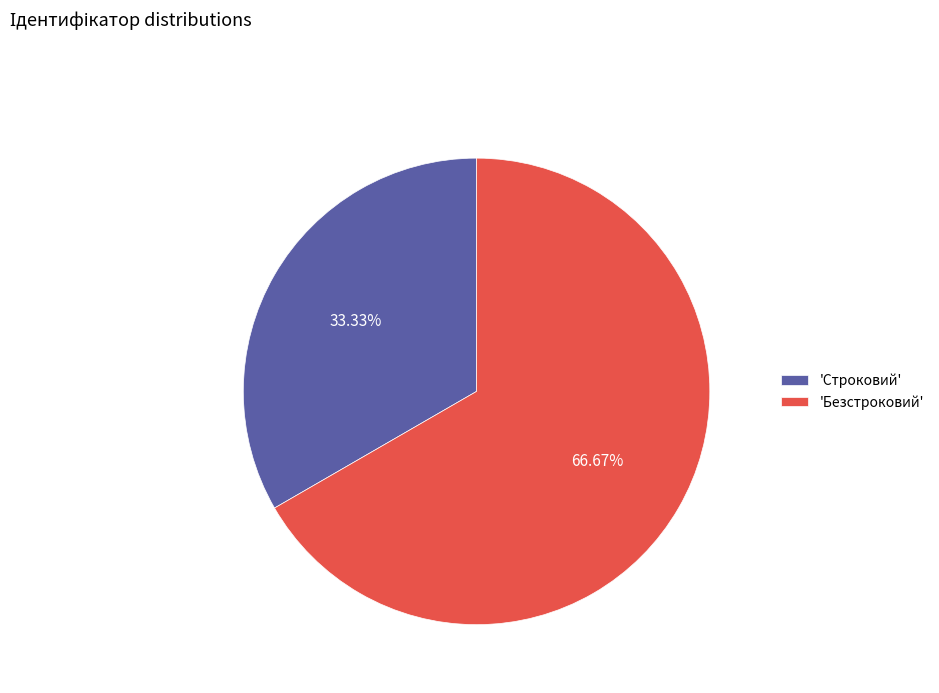

Do 'Строковий' and 'Безстроковий' together represent more than half of the pie?

Yes